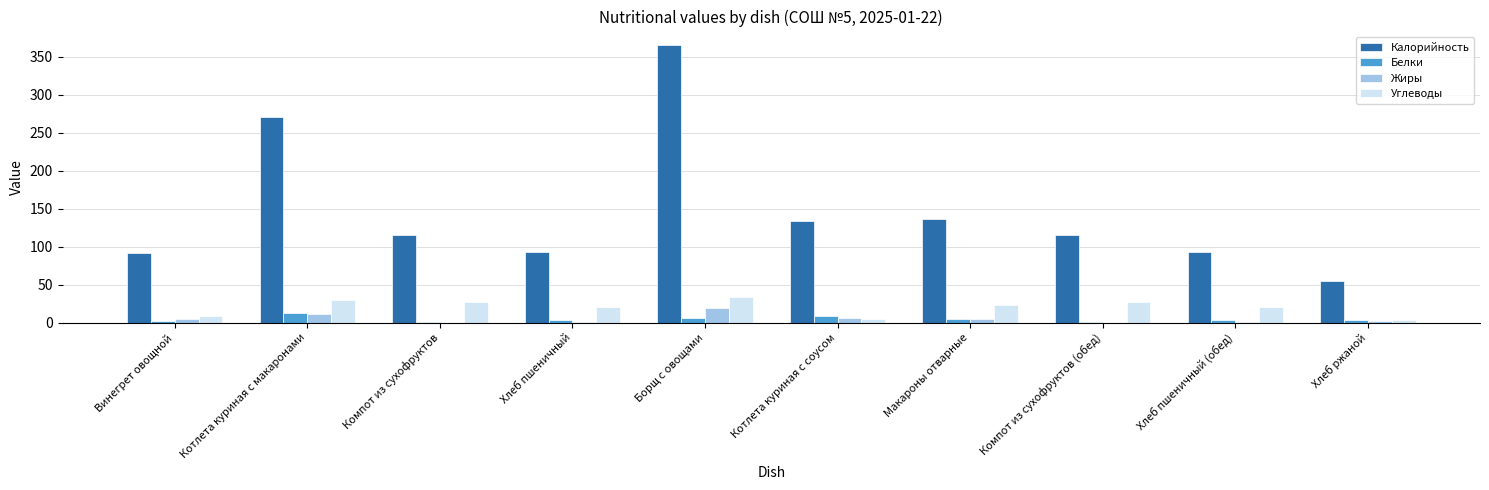

At which category is the sum across all series the highest?

Борщ с овощами